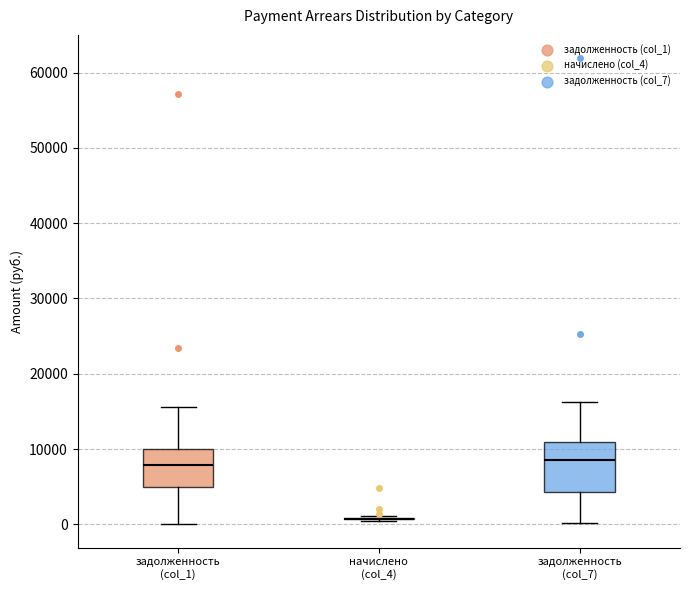

Which box is the tallest, from its lower edge to its upper edge?

задолженность (col_7)